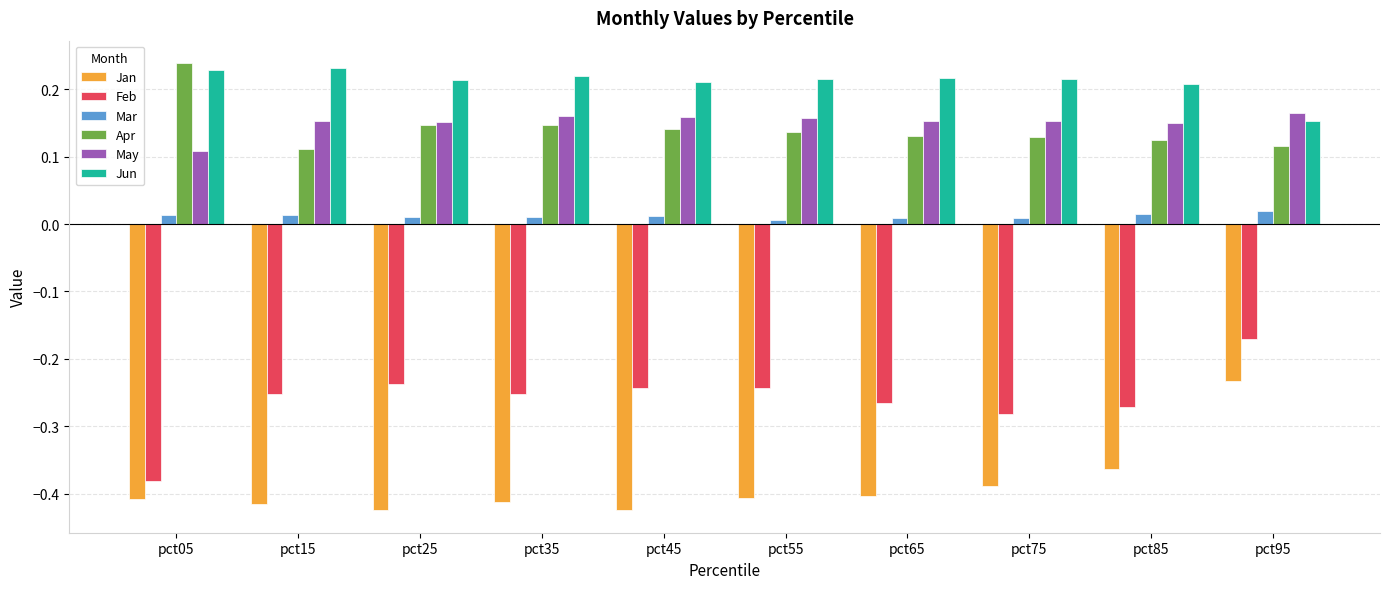

At pct55, list the series in order from largest to smallest.

Jun, May, Apr, Mar, Feb, Jan